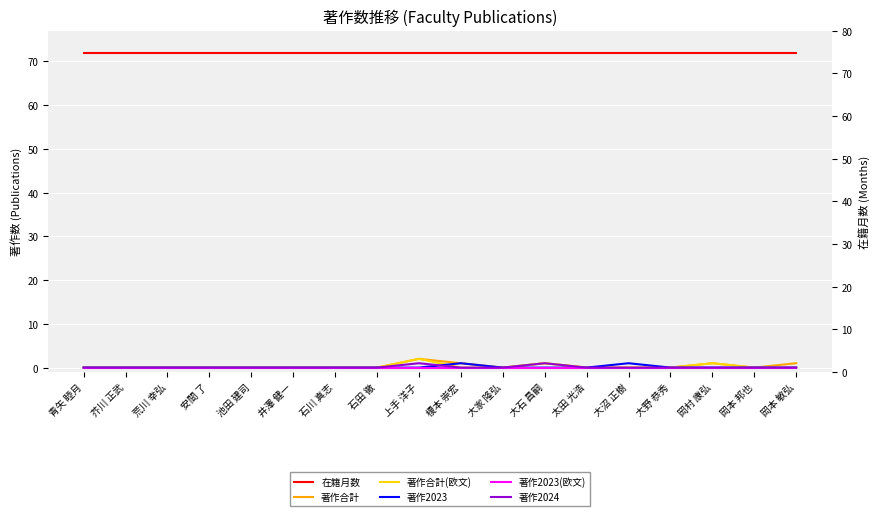

Count the 著作合計 values in the range 0 to 1.

17